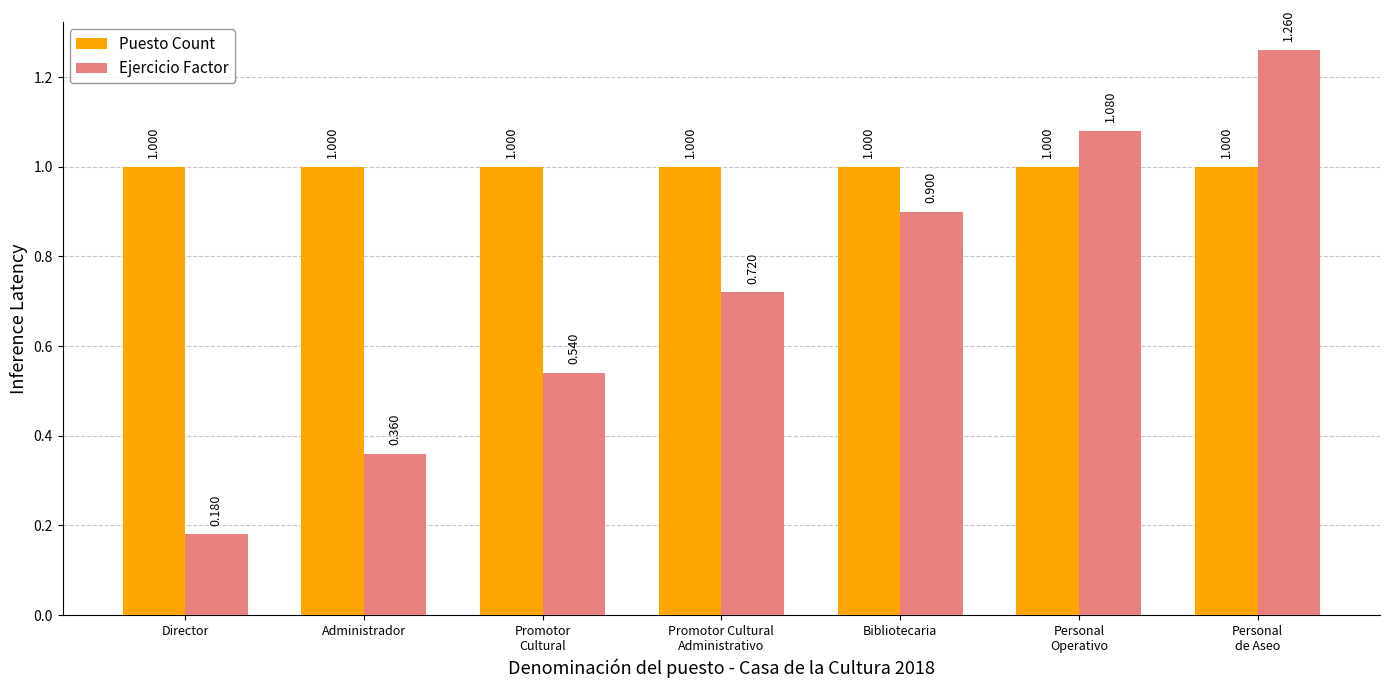

How many bars are there in total?

14